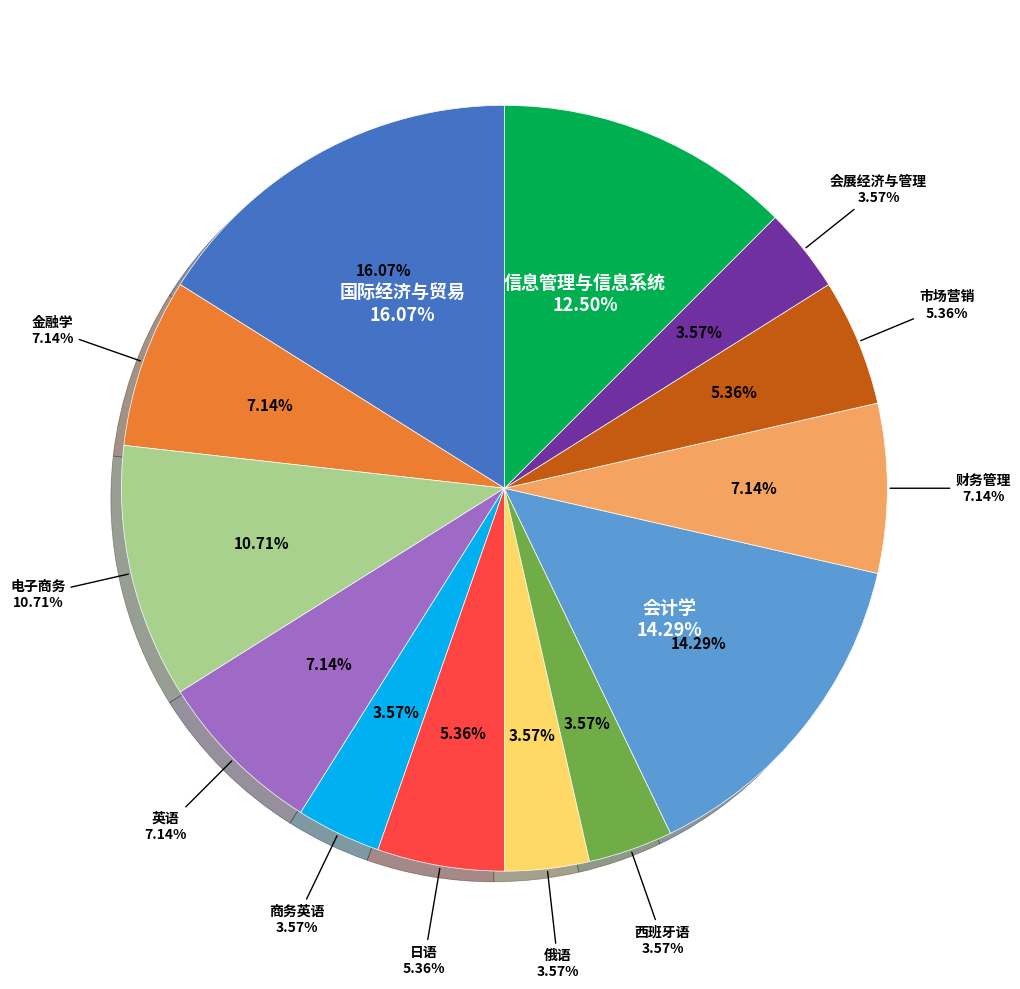

Between 市场营销 and 英语, which is larger?

英语